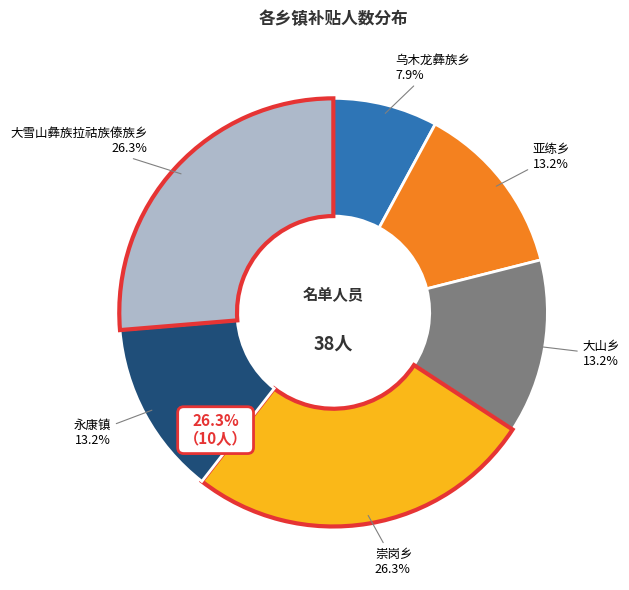

Does 大山乡 represent more than half of the total?

No